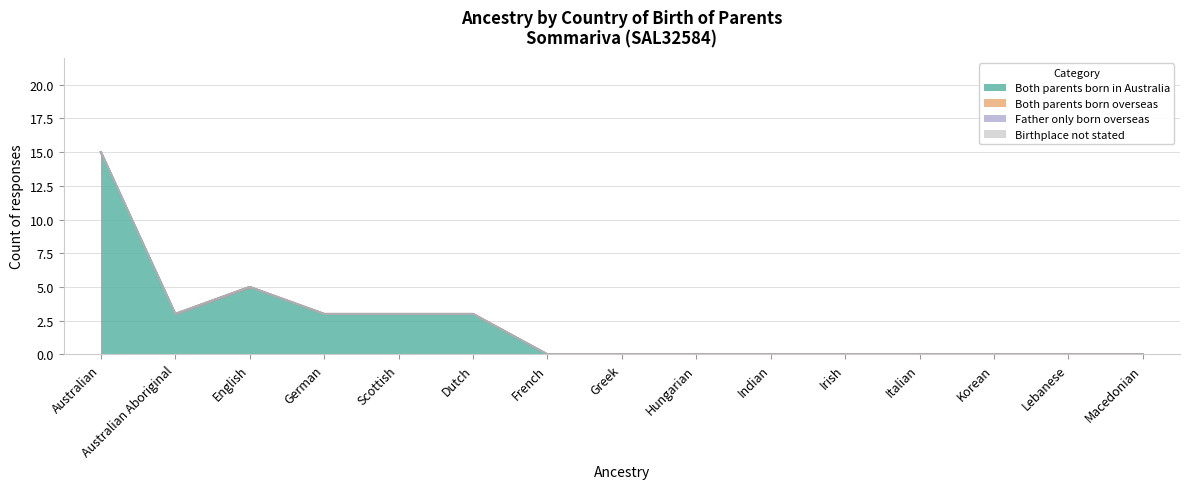

Which category has the lowest value across all series?

French